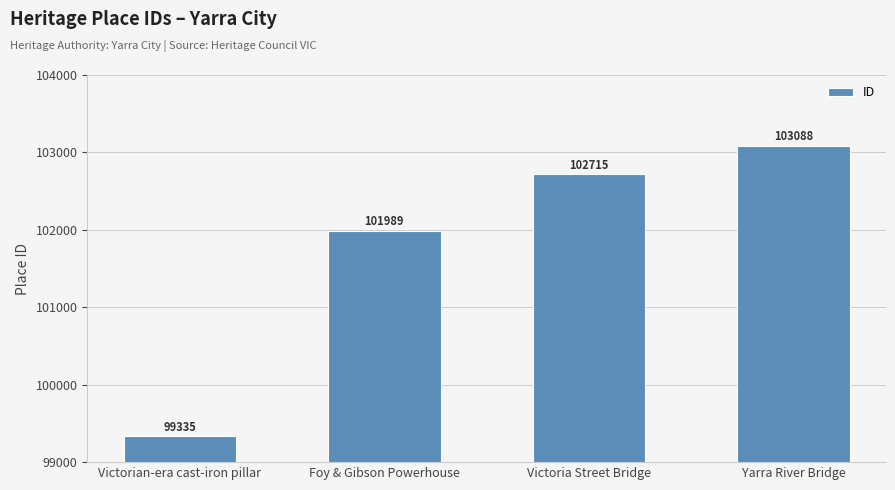

What value does the data have at Victoria Street Bridge?

102715